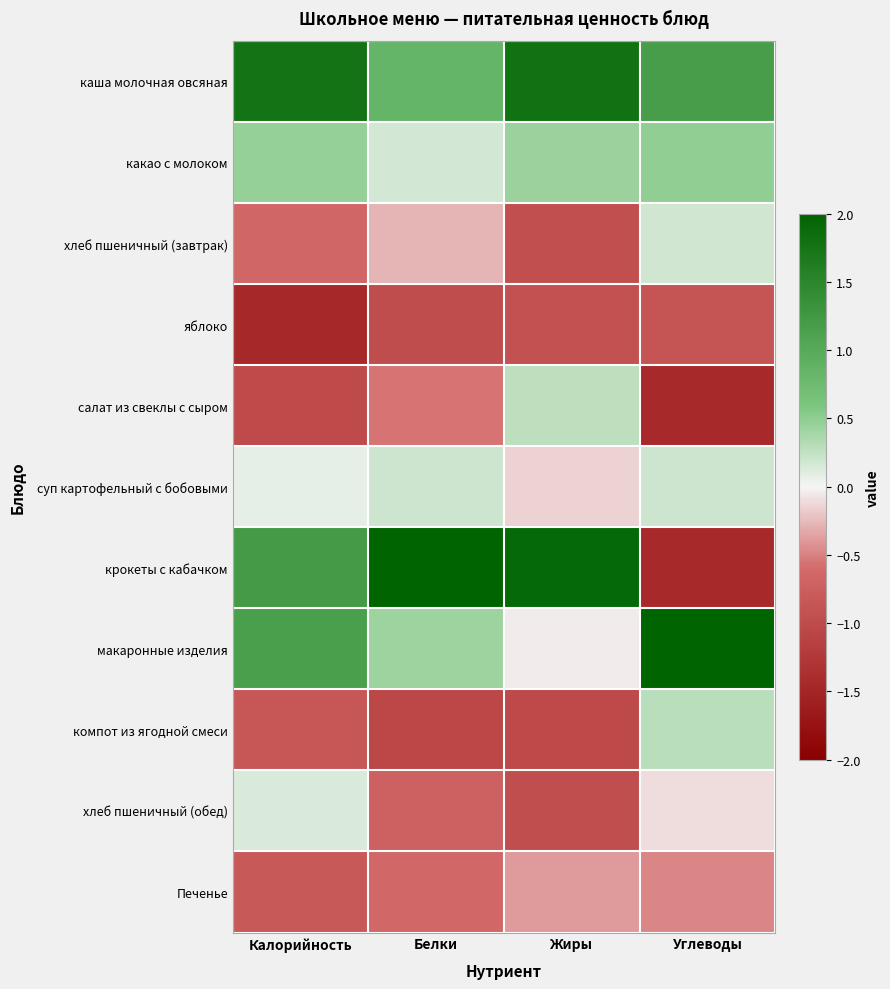

What is the difference between the highest and lowest values at Жиры?

2.9